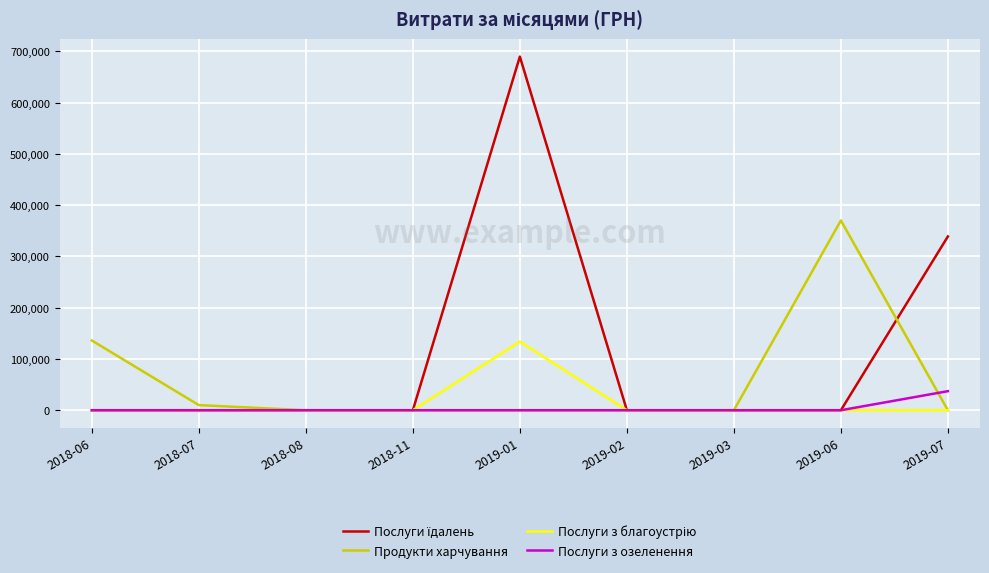

Which category has the highest value across all series?

2019-01